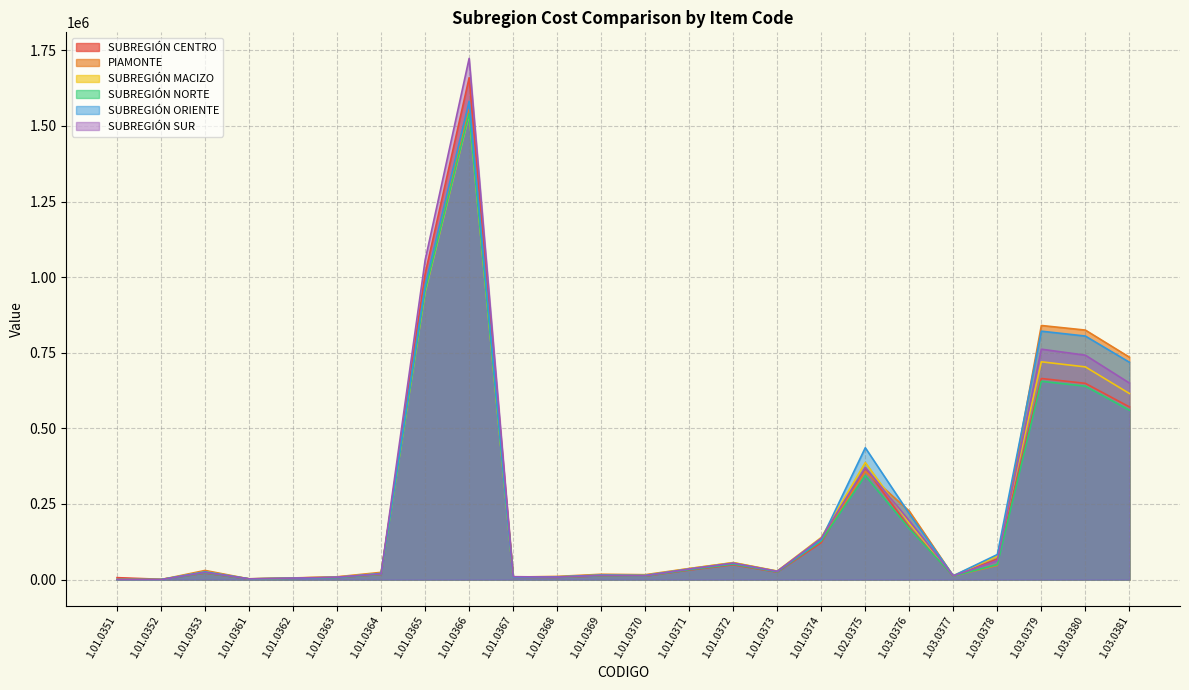

Which series has the largest total across all categories?

SUBREGIÓN ORIENTE